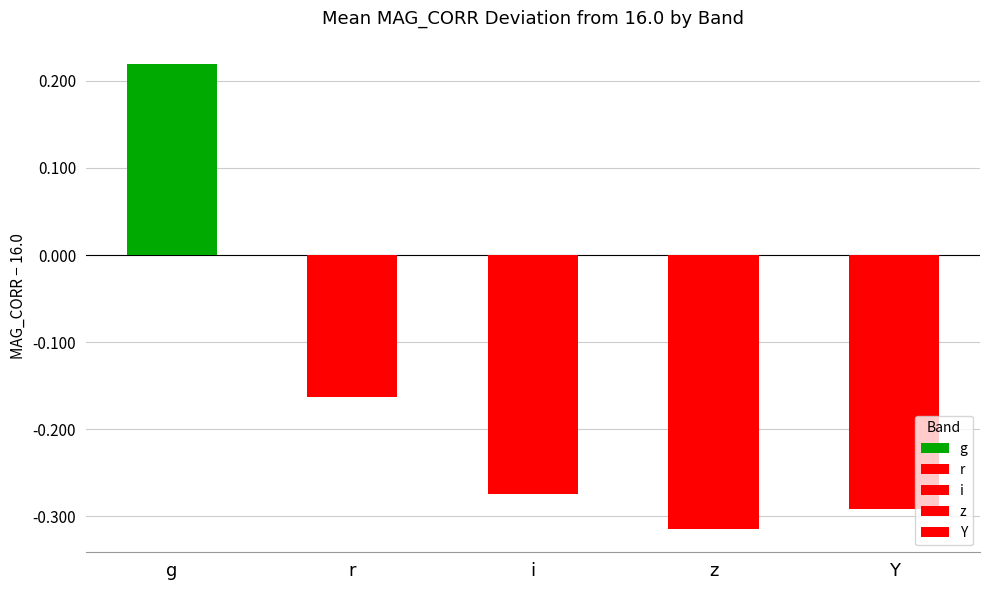

What is the value of the 4th bar from the left?

-0.3